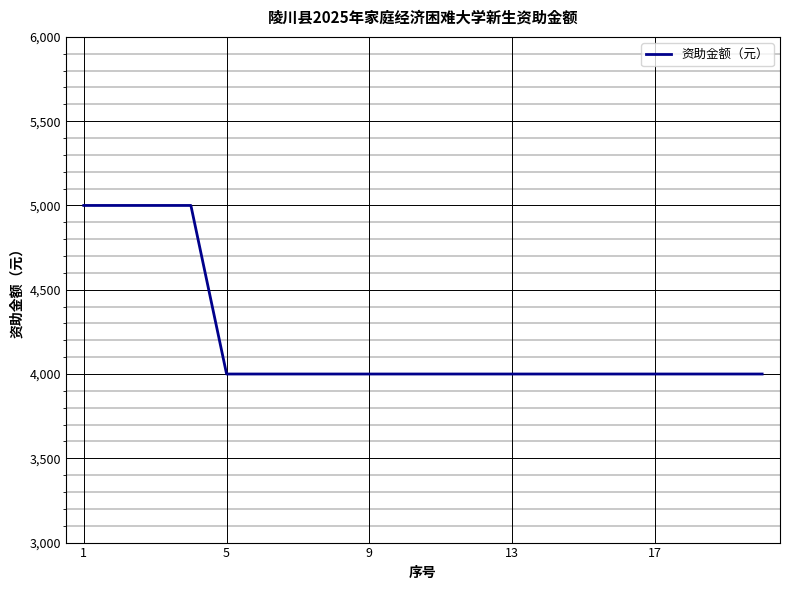

What is the difference between the maximum and minimum values?

1000